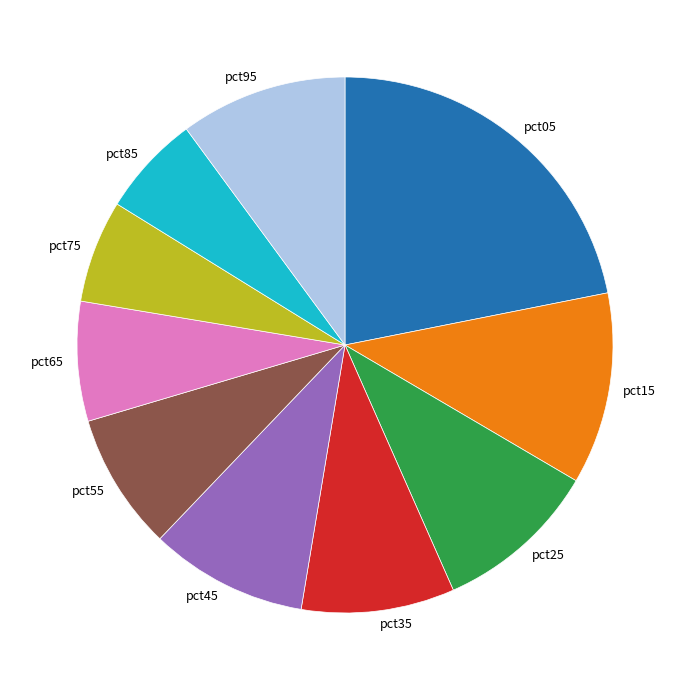

How many slices are in this pie chart?

10